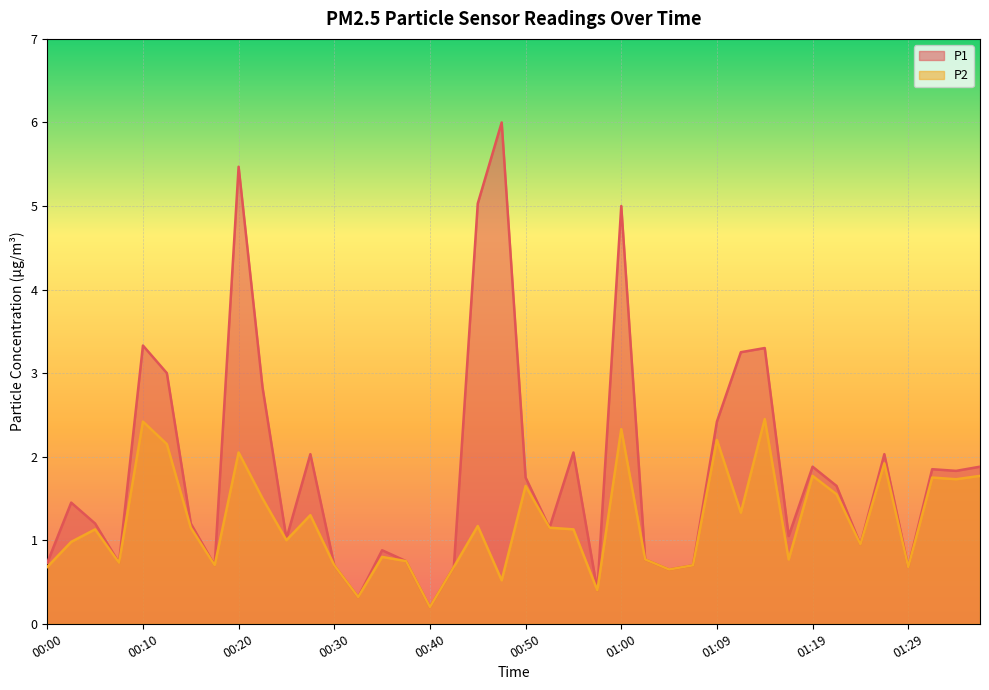

Reading left to right, extract all data points from this chart.

P1: 00:00=0.7	00:02=1.4	00:05=1.2	00:07=0.7	00:10=3.3	00:12=3.0	00:15=1.2	00:17=0.7	00:20=5.5	00:22=2.8	00:25=1.0	00:27=2.0	00:30=0.7	00:32=0.3	00:35=0.9	00:37=0.8	00:40=0.2	00:42=0.7	00:45=5.0	00:47=6.0	00:50=1.8	00:52=1.1	00:55=2.0	00:57=0.4	01:00=5.0	01:02=0.8	01:05=0.7	01:07=0.7	01:09=2.4	01:12=3.2	01:14=3.3	01:17=1.1	01:19=1.9	01:22=1.6	01:24=0.9	01:27=2.0	01:29=0.7	01:32=1.9	01:34=1.8	01:37=1.9
P2: 00:00=0.7	00:02=1.0	00:05=1.1	00:07=0.7	00:10=2.4	00:12=2.1	00:15=1.1	00:17=0.7	00:20=2.0	00:22=1.5	00:25=1.0	00:27=1.3	00:30=0.7	00:32=0.3	00:35=0.8	00:37=0.8	00:40=0.2	00:42=0.7	00:45=1.2	00:47=0.5	00:50=1.6	00:52=1.1	00:55=1.1	00:57=0.4	01:00=2.3	01:02=0.8	01:05=0.7	01:07=0.7	01:09=2.2	01:12=1.3	01:14=2.5	01:17=0.8	01:19=1.8	01:22=1.6	01:24=0.9	01:27=1.9	01:29=0.7	01:32=1.8	01:34=1.7	01:37=1.8